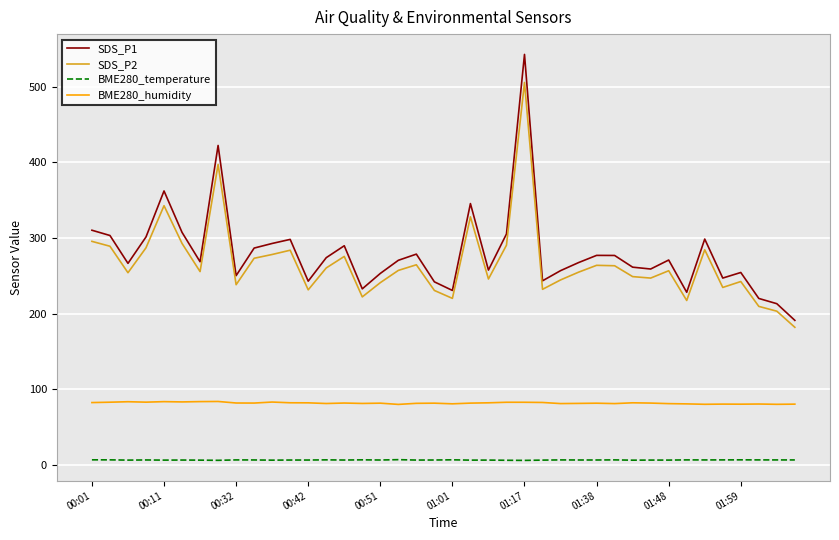

List the series in order of their peak value, lowest first.

BME280_temperature, BME280_humidity, SDS_P2, SDS_P1